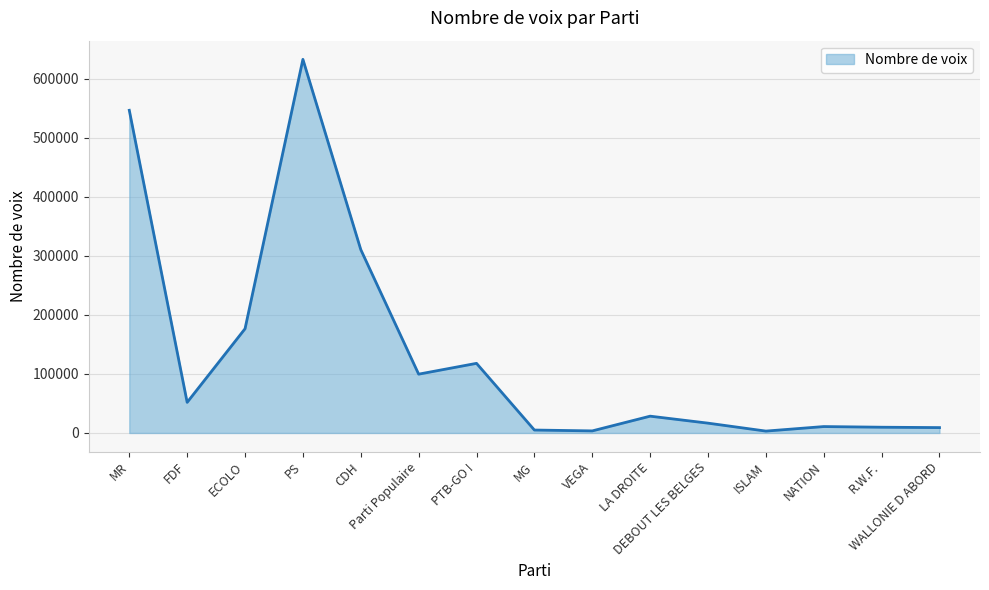

What is the sum of the values at Parti Populaire and ECOLO?

276066